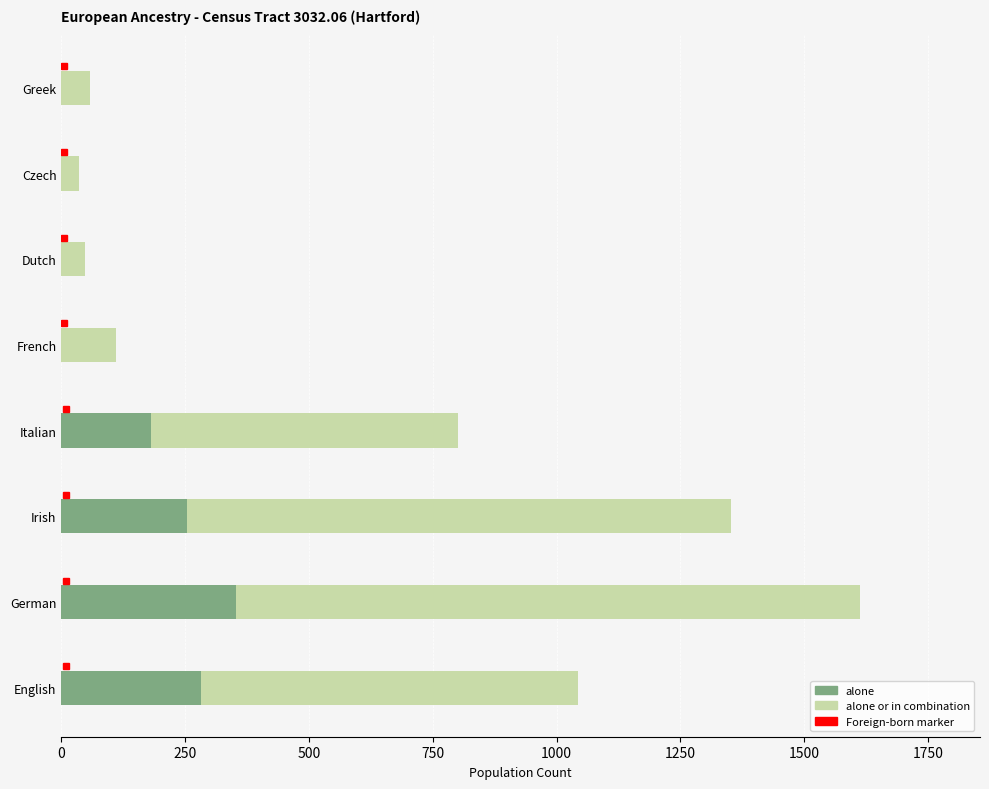

How many series are shown in this chart?

2